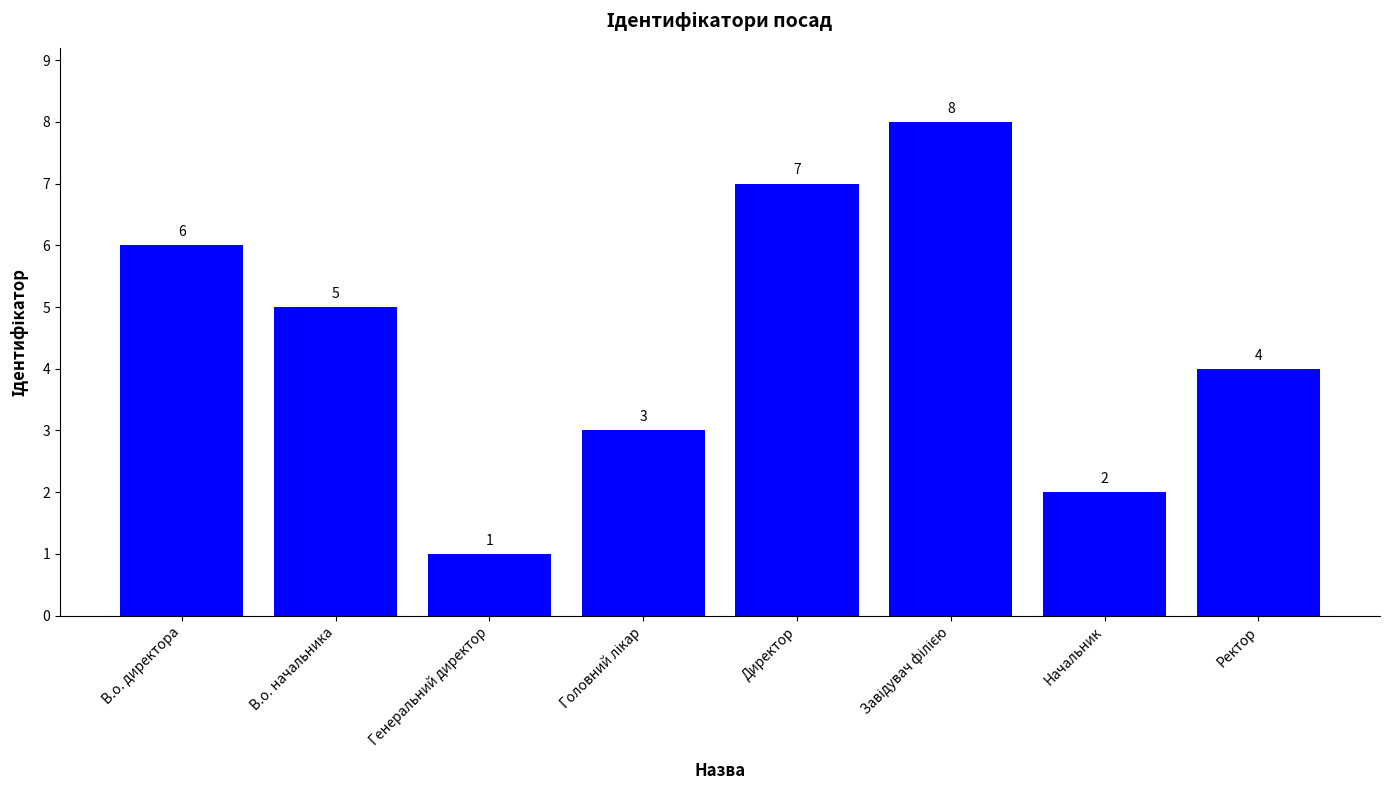

What is the maximum value shown in the chart?

8